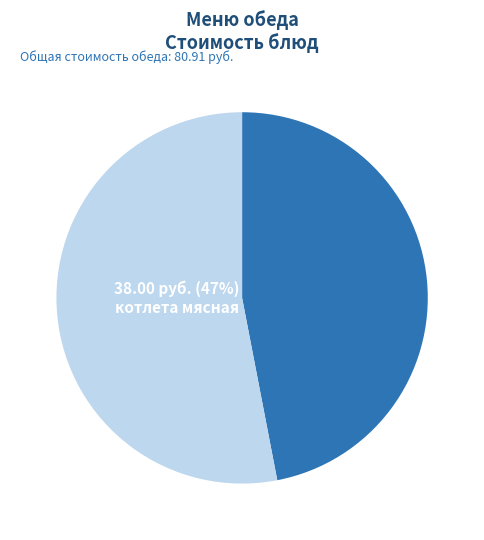

Is it true that котлета мясная is 47% of the pie?

True